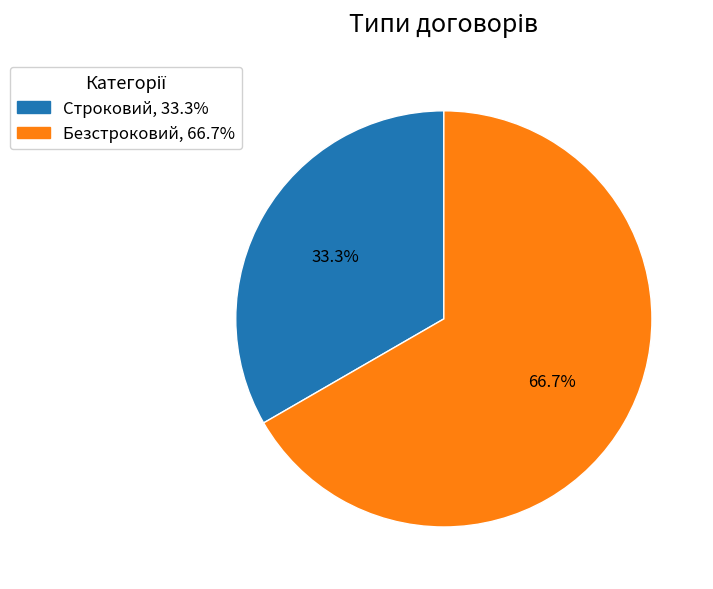

To the nearest percent, what portion does Строковий represent?

33%